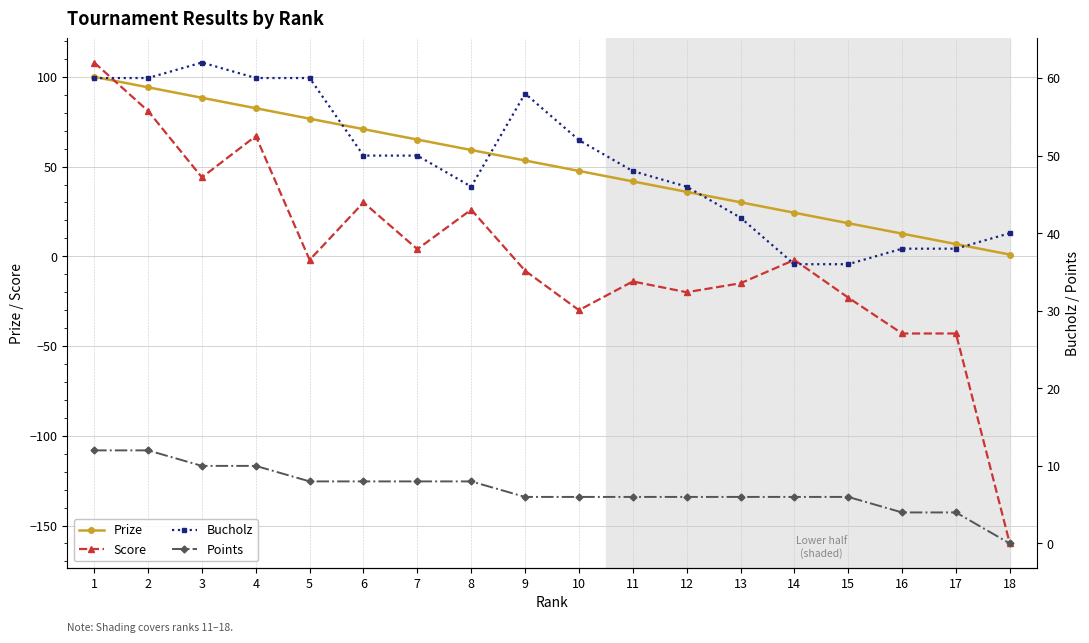

True or false: Points and Bucholz intersect in this chart.

False